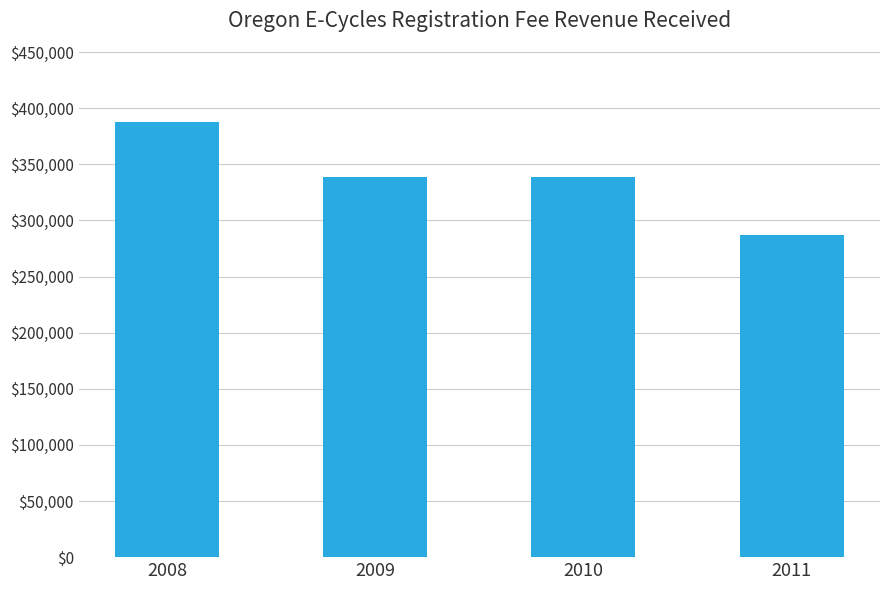

Count the number of categories in the chart.

4